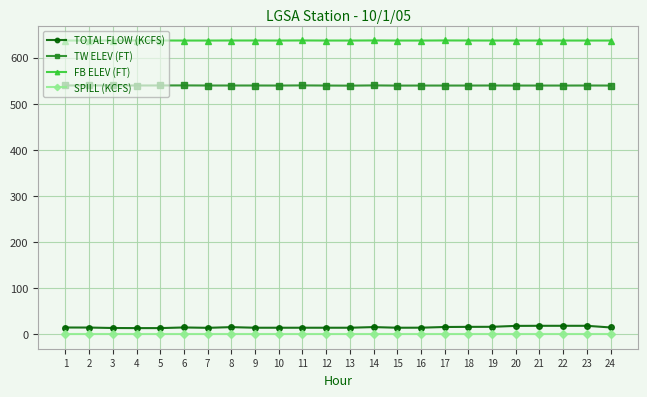

True or false: TW ELEV (FT) has a value of 539.5 at 24.

True